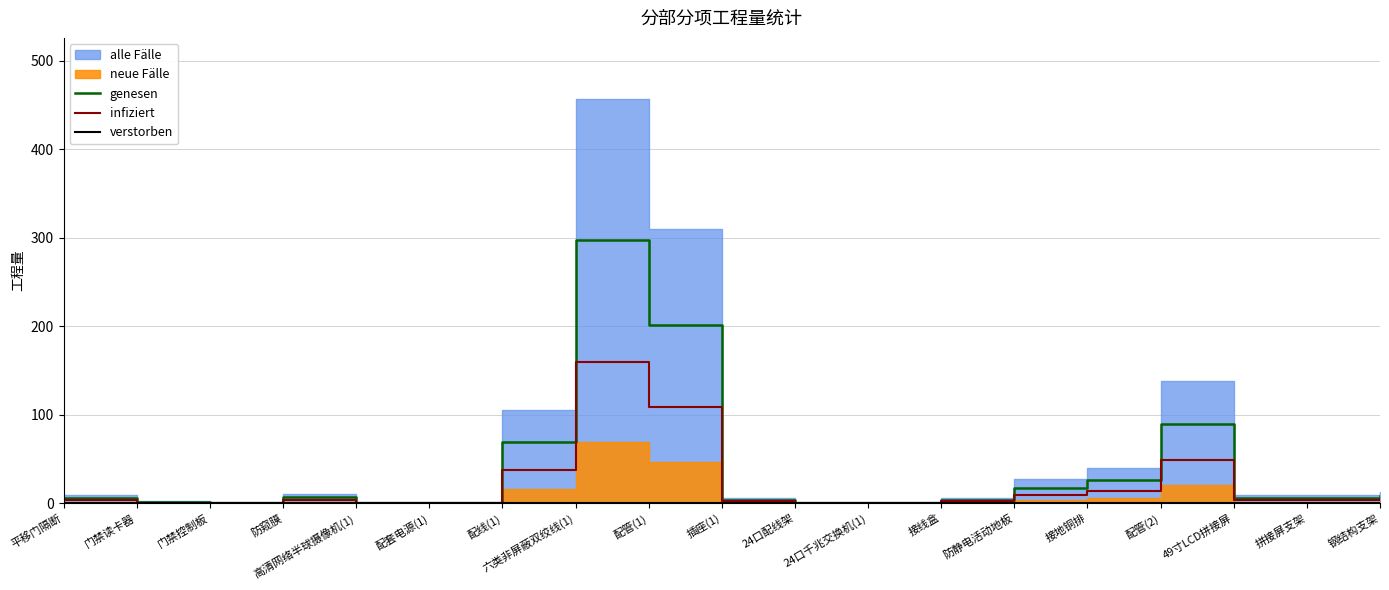

List the labels in order of genesen value, smallest first.

门禁控制板, 高清网络半球摄像机(1), 配套电源(1), 24口配线架, 24口千兆交换机(1), 门禁读卡器, 插座(1), 接线盒, 49寸LCD拼接屏, 拼接屏支架, 平移门隔断, 防窥膜, 钢结构支架, 防静电活动地板, 接地铜排, 配线(1), 配管(2), 配管(1), 六类非屏蔽双绞线(1)